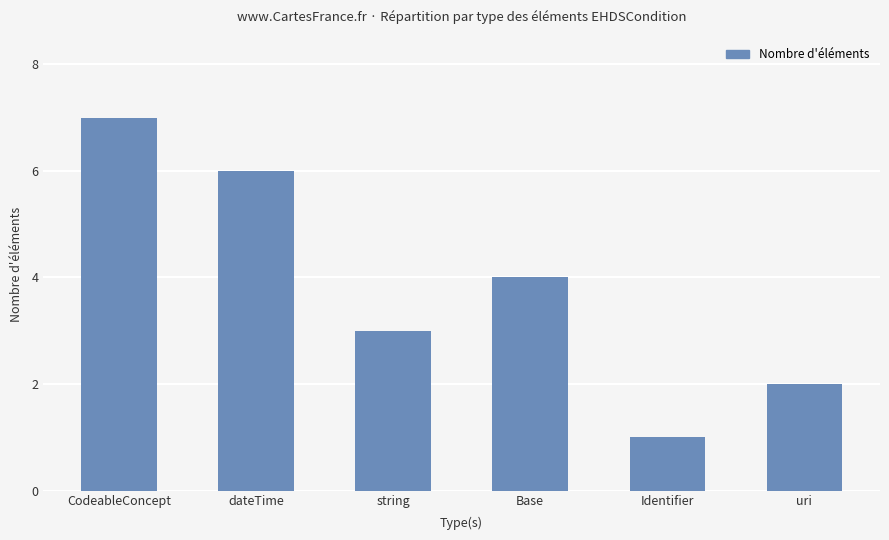

What is the label of the 1st bar from the right?

uri